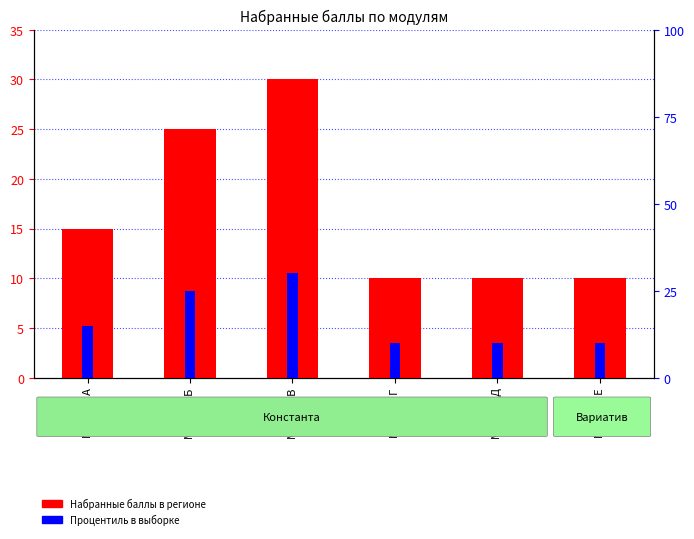

Count the number of data series in this chart.

2